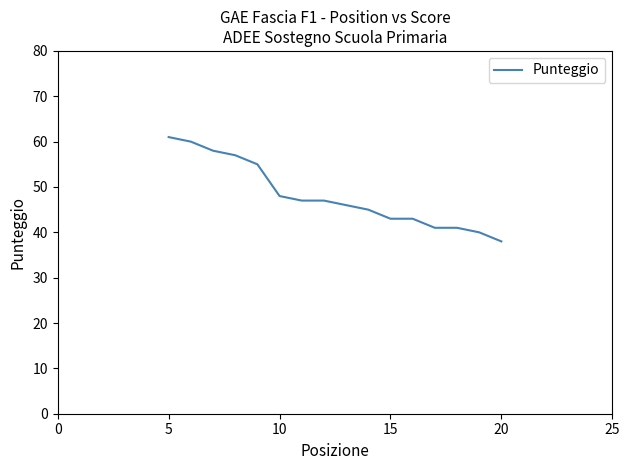

What is the difference between the maximum and minimum values?

23